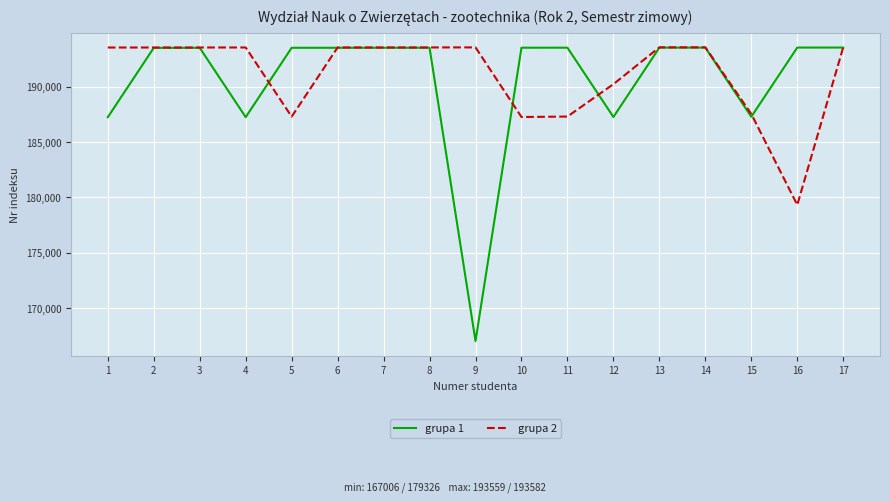

Does the chart have visible grid lines?

Yes